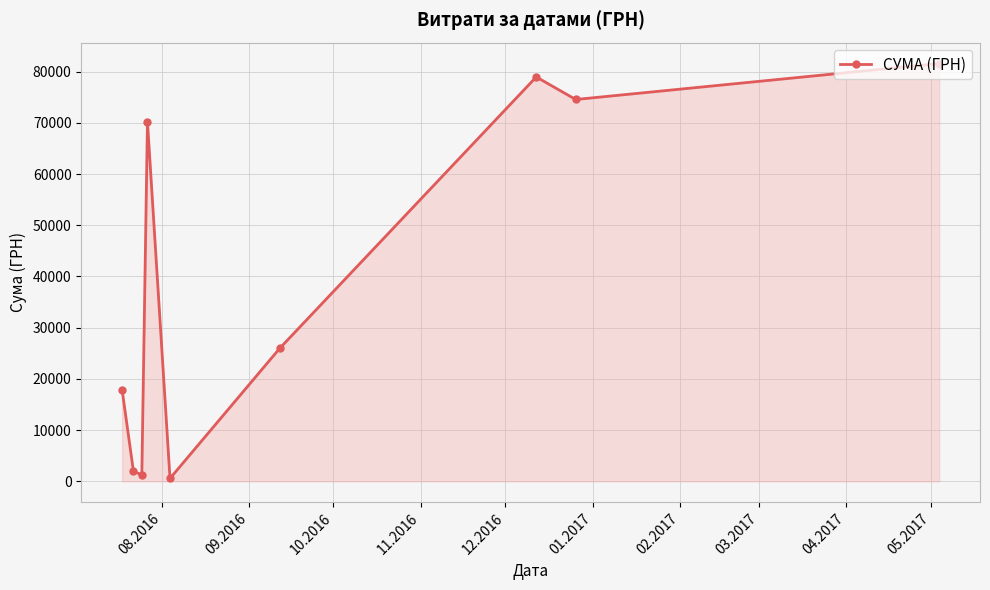

What is the value of the 2nd point from the left?

2056.2